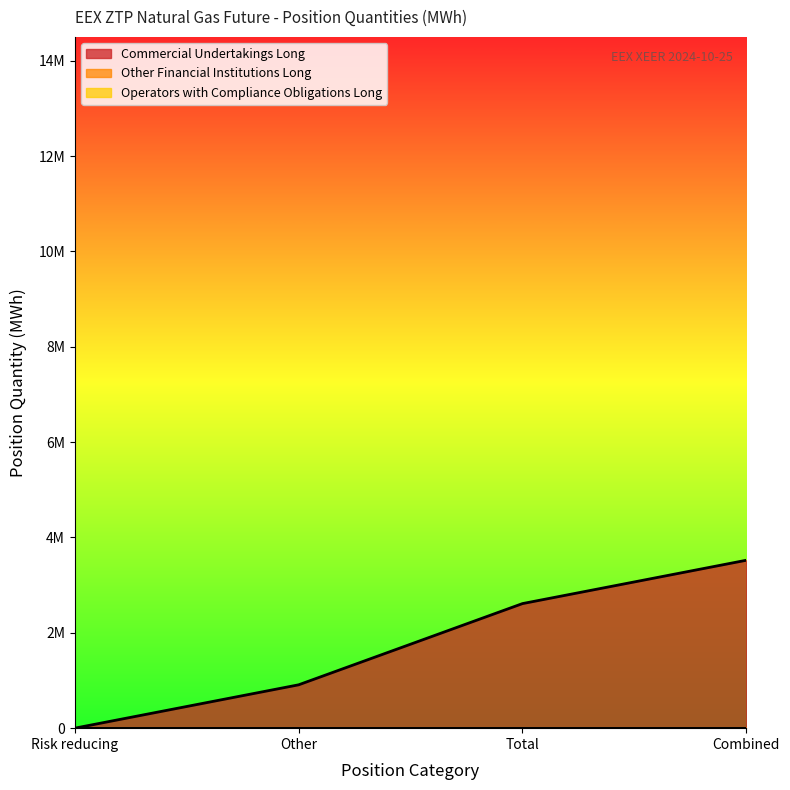

What are all the series names shown in the legend?

Commercial Undertakings Long, Other Financial Institutions Long, Operators with compliance obligations Long